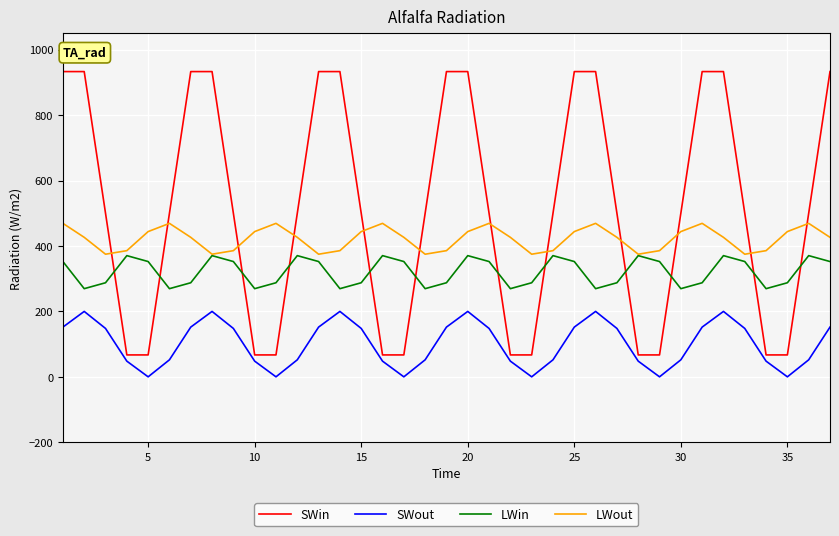

Which series has the largest range (max minus min)?

SWin